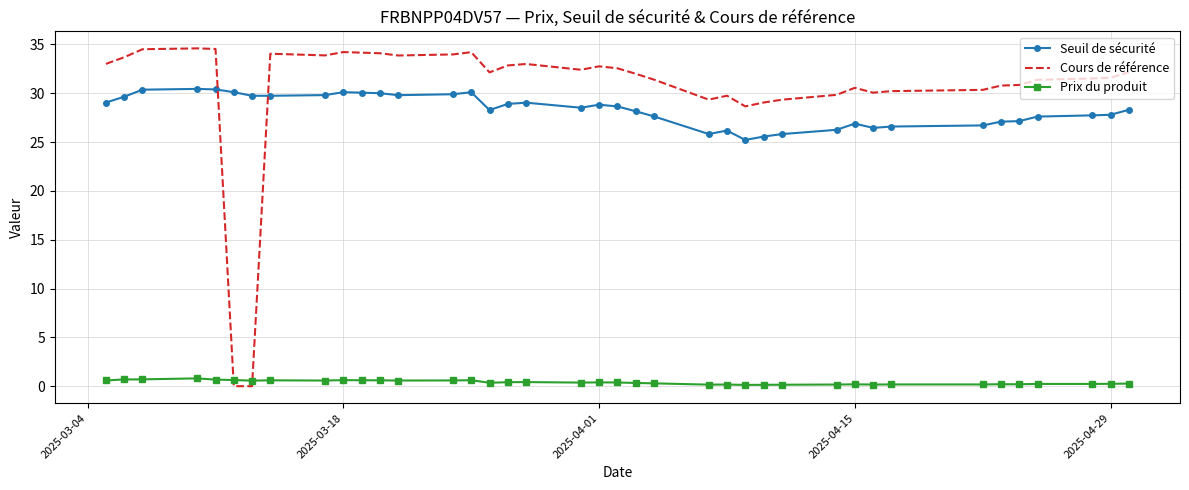

What is the difference between the maximum and minimum values in the Cours de référence series?

34.6